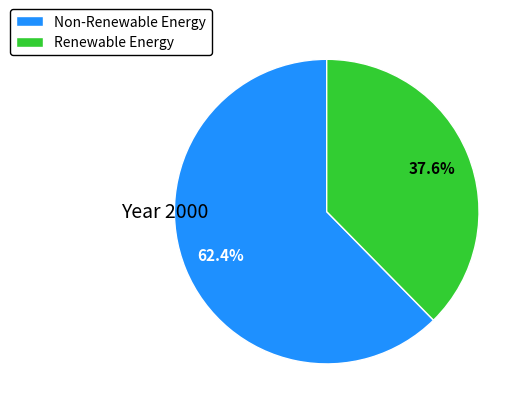

To the nearest percent, what is the difference between the largest and smallest slice percentages?

25%